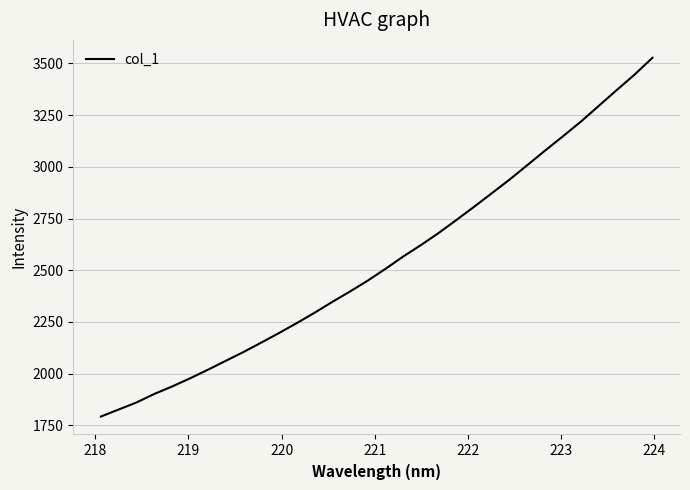

What is the difference between the maximum and minimum values?

1734.4